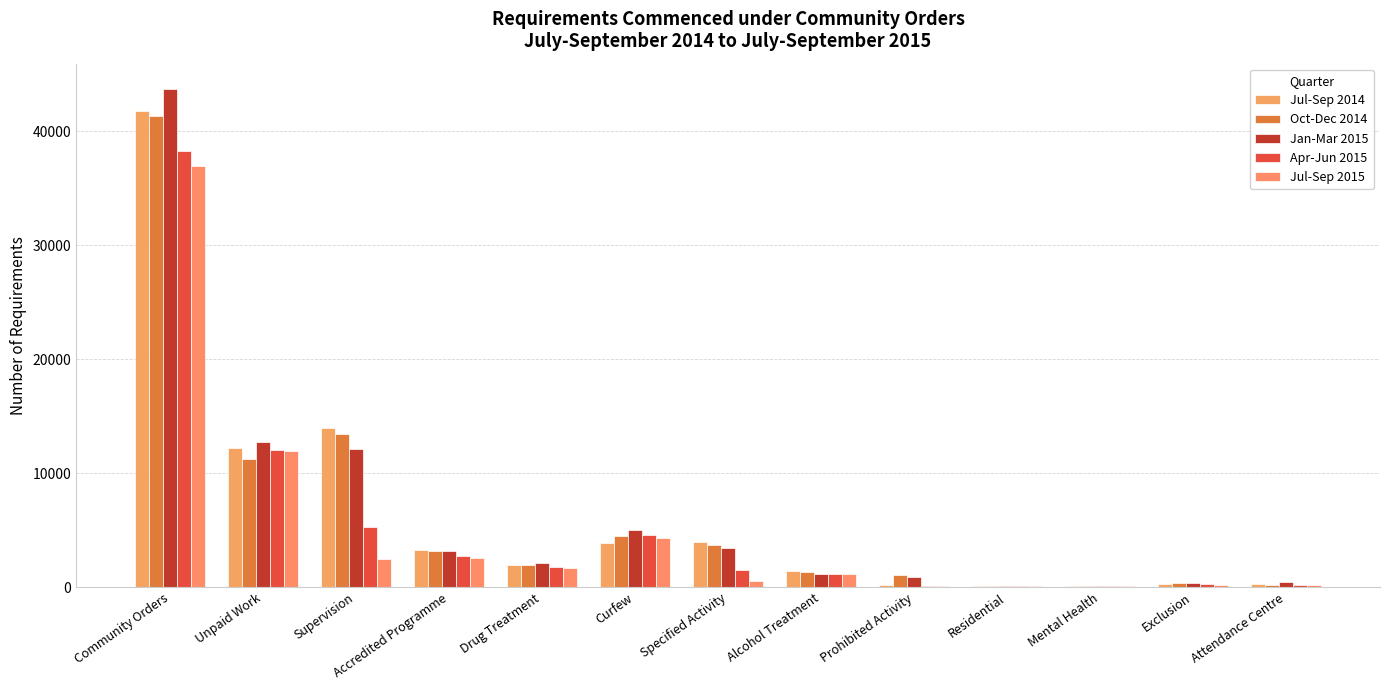

What is the highest value of the Oct-Dec 2014 series?

41316